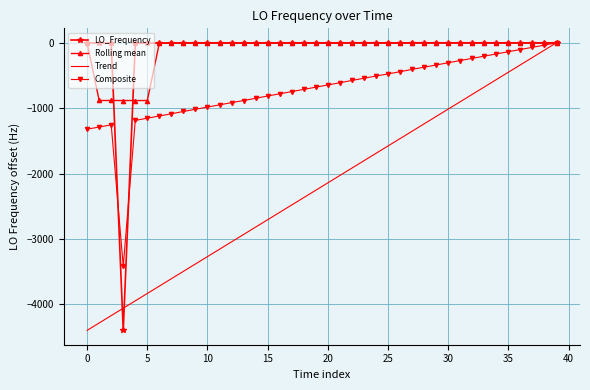

What is the minimum value for Composite?

-3420.9